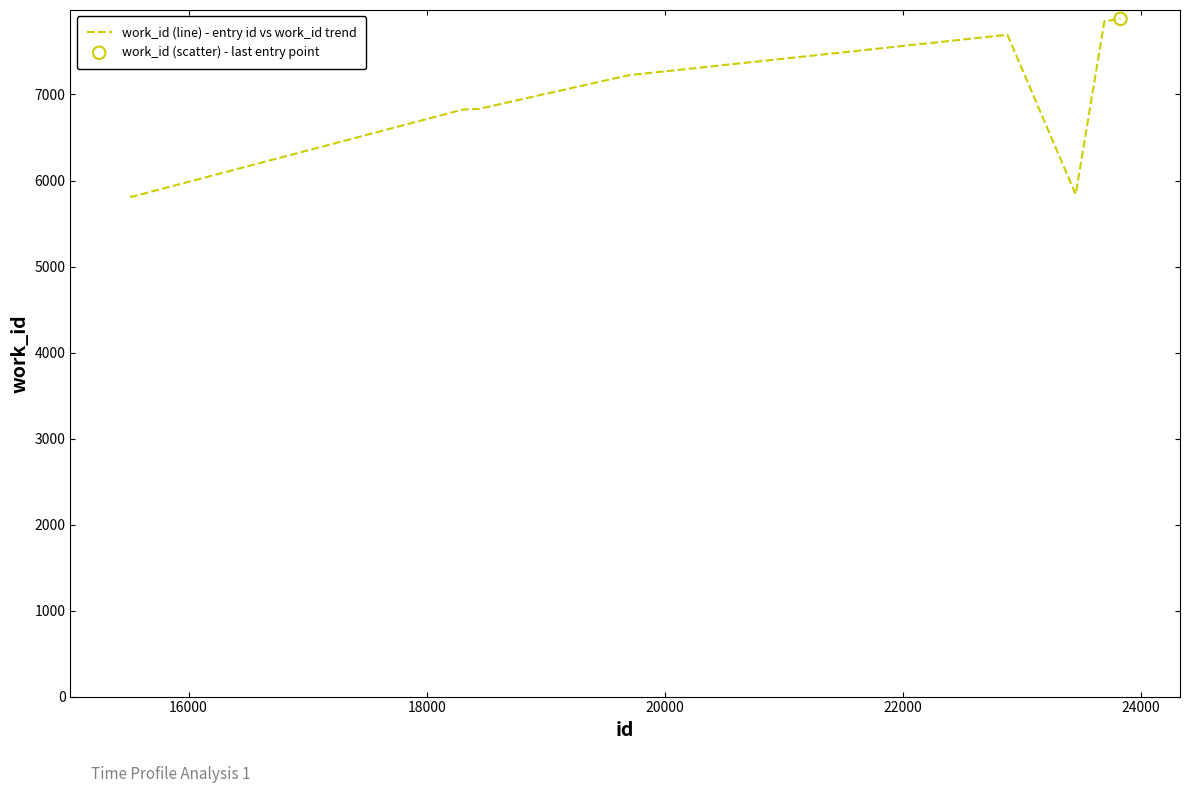

What is the difference between the maximum and minimum values?

2066